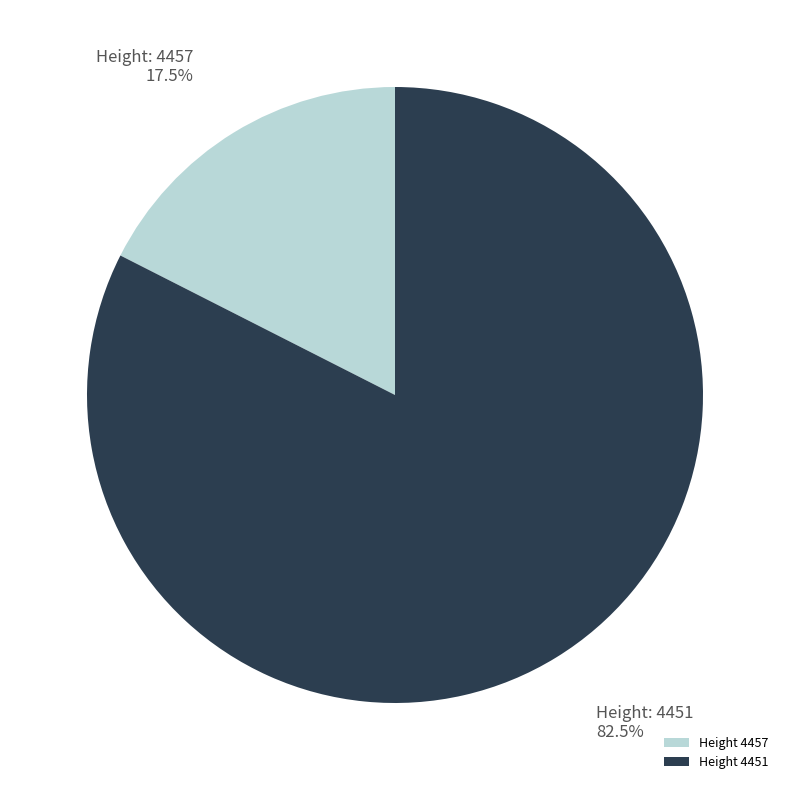

What percentage is NOT represented by Height 4457?

82.5%